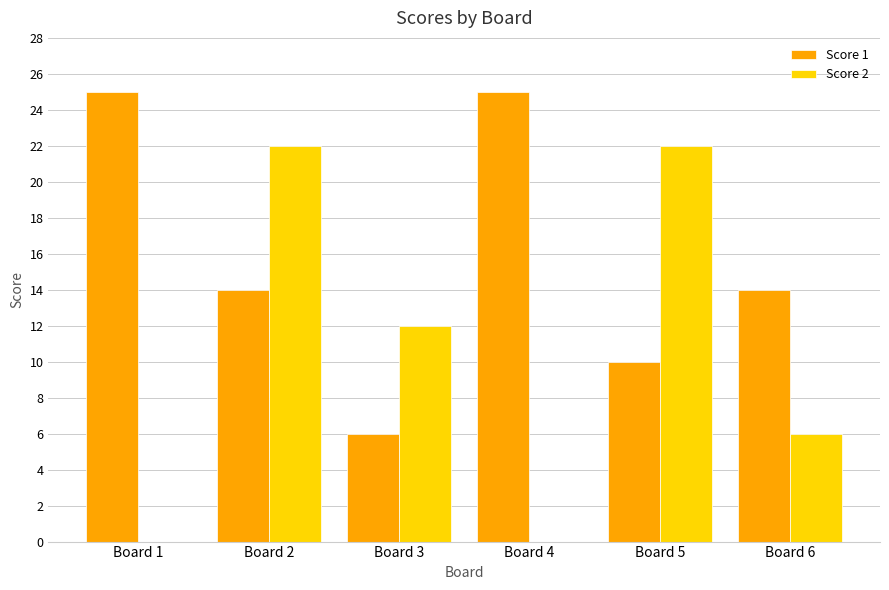

What are all the series names shown in the legend?

Score 1, Score 2